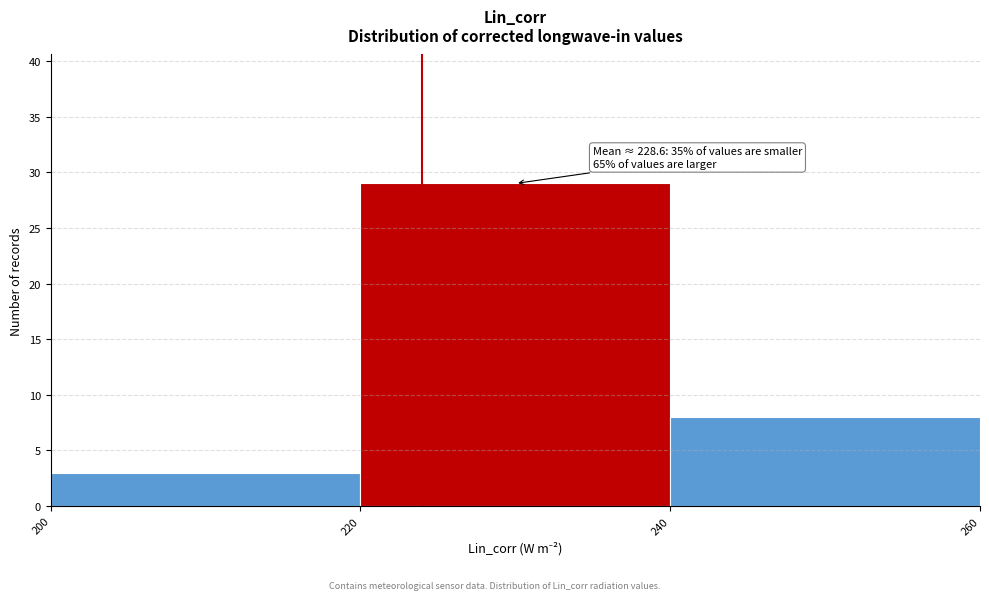

Which range on the x-axis has the tallest bar?

220 to 240